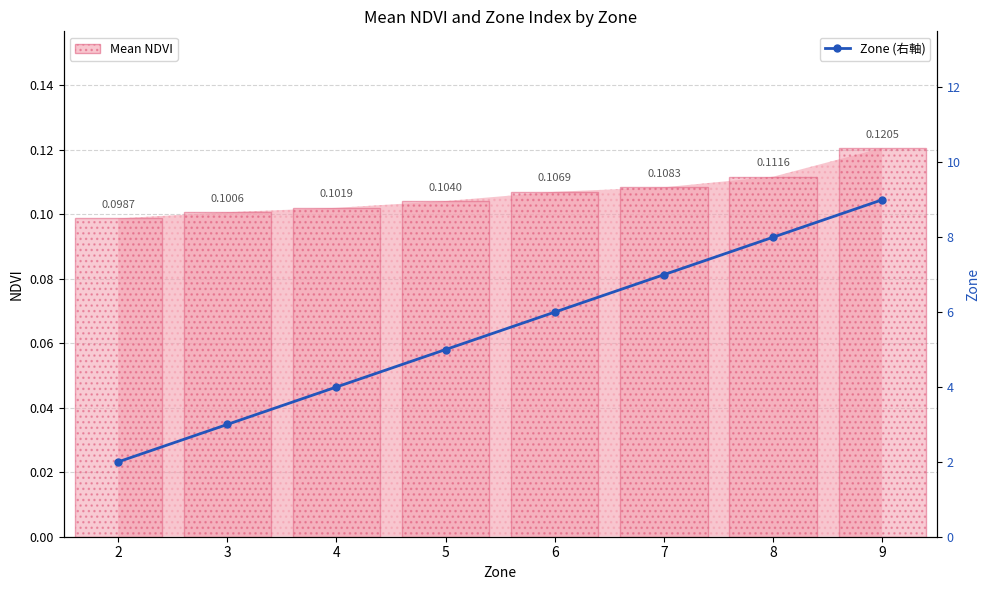

Where does the data first go above 6?

7